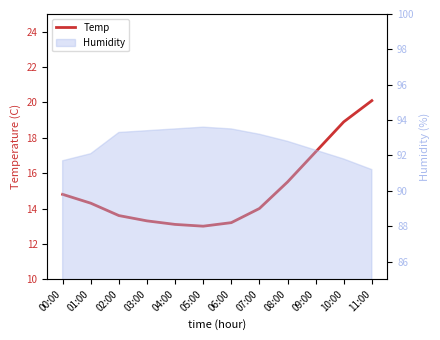

The chart shows a value of 13.2 at 06:00. True or false?

True